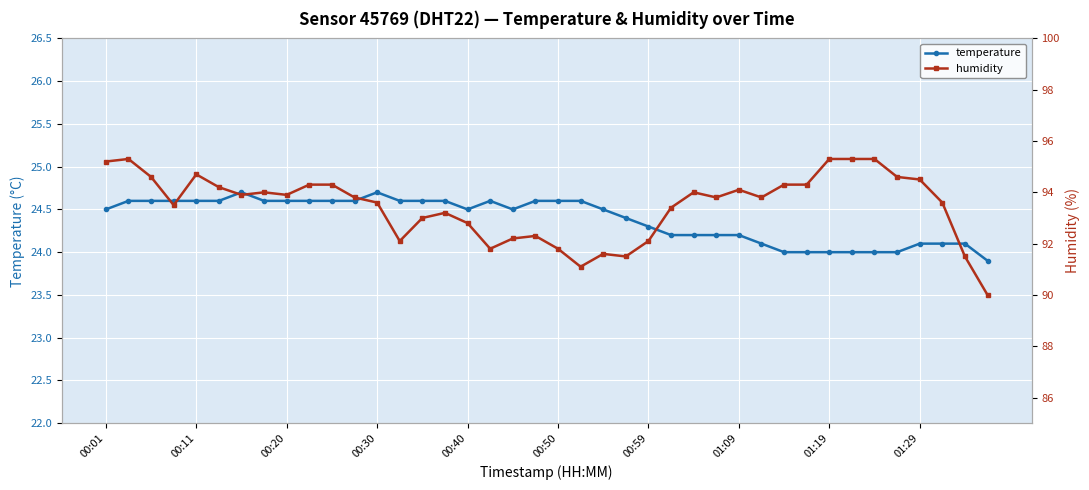

What are all the series names shown in the legend?

temperature, humidity